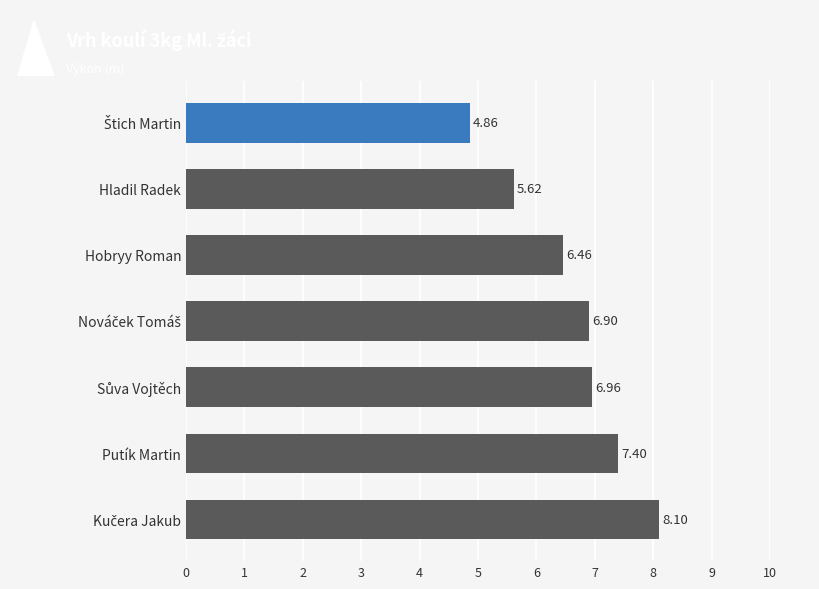

How many bars are there in total?

7